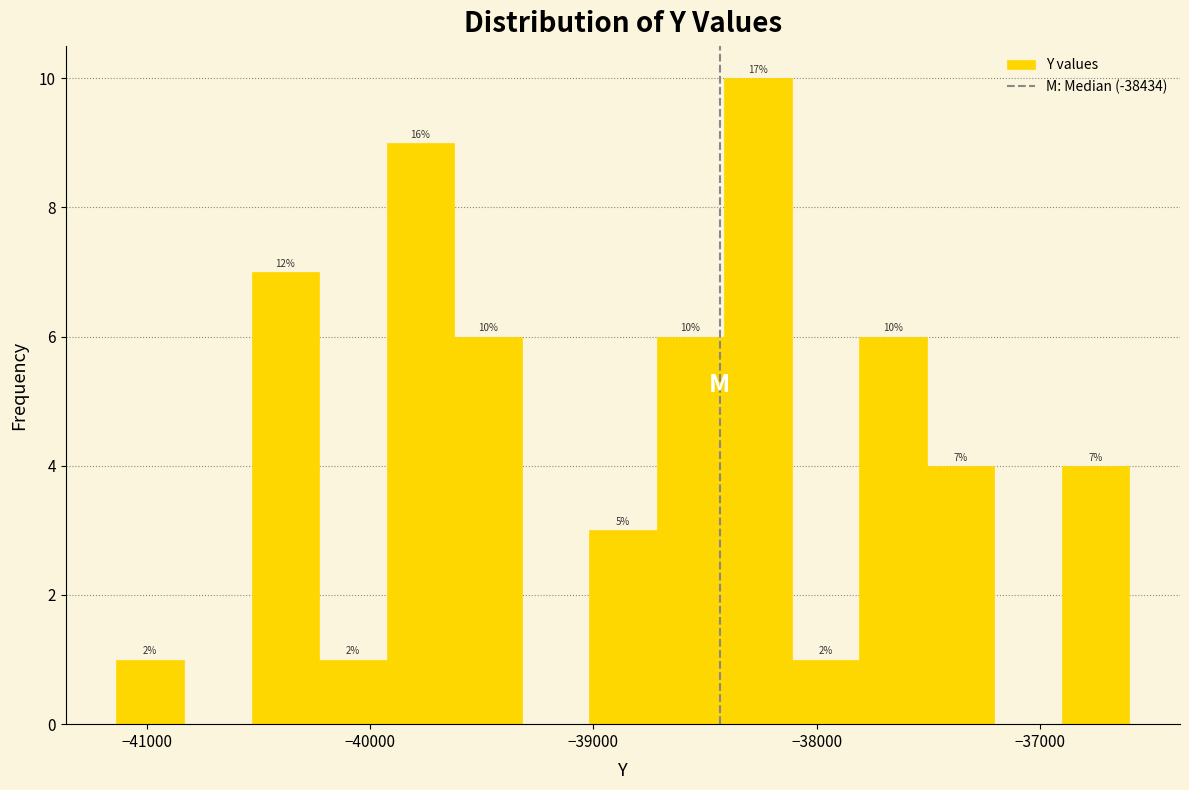

Read against the x-axis, roughly where is the centre of the tallest bar?

-38300